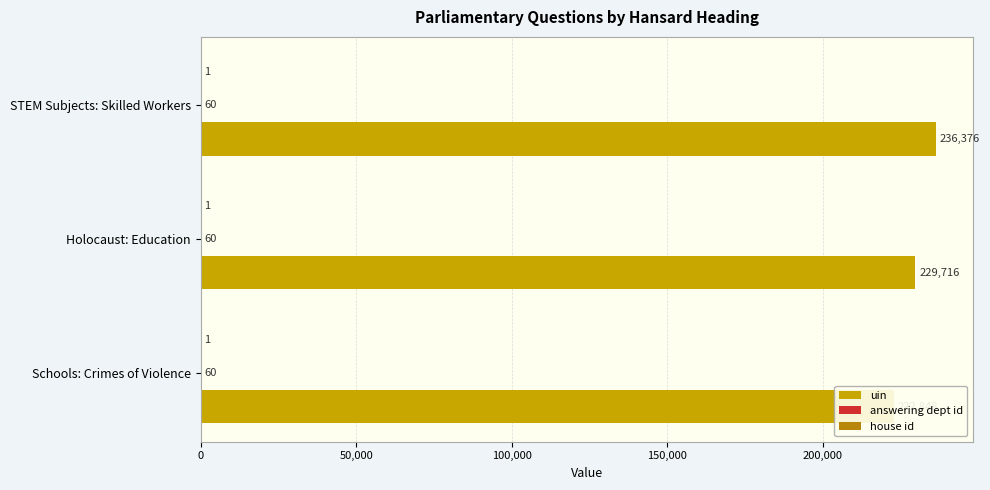

List the series in order of their peak value, lowest first.

answering dept id, house id, uin